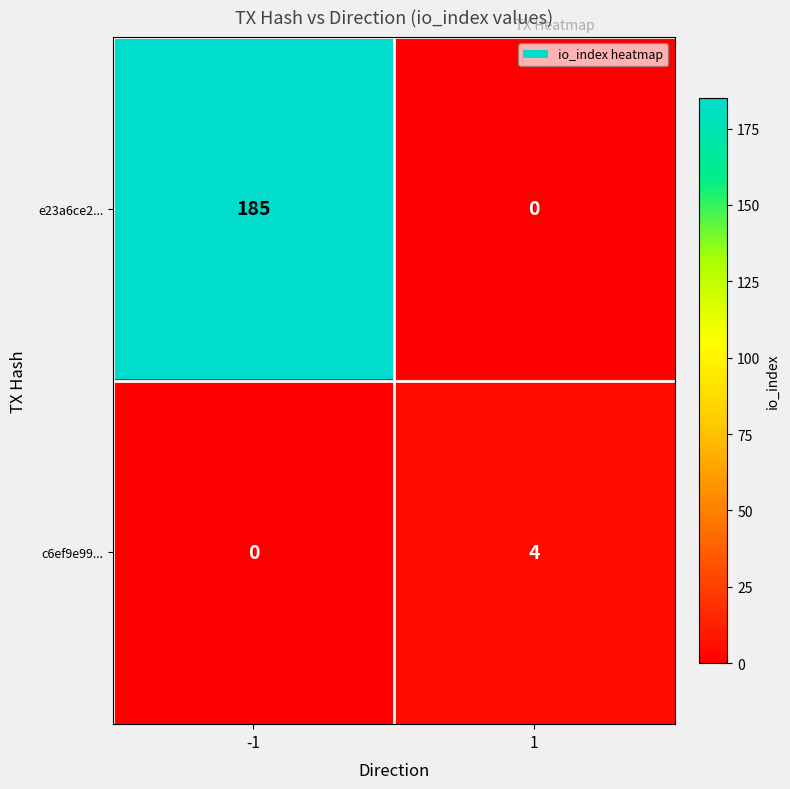

Which series has the largest total across all categories?

e23a6ce2...